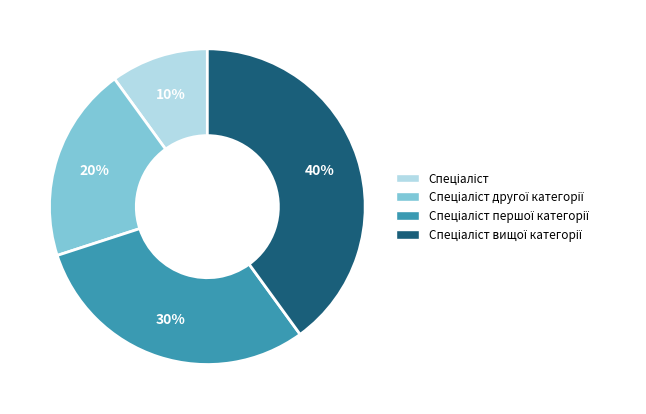

How many slices are in this pie chart?

4